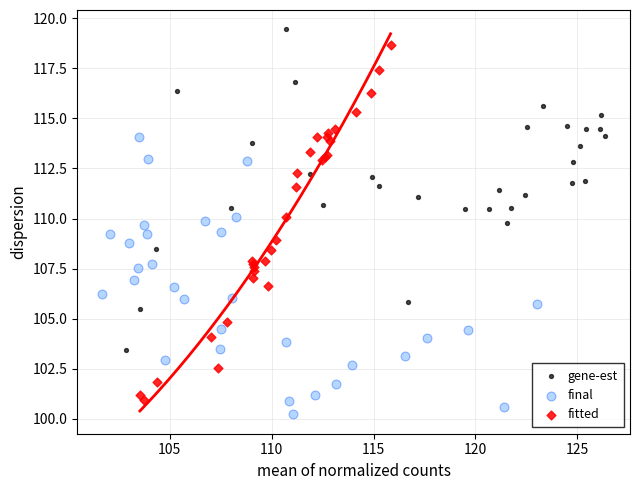

Which series has the widest spread of Y values?

fitted